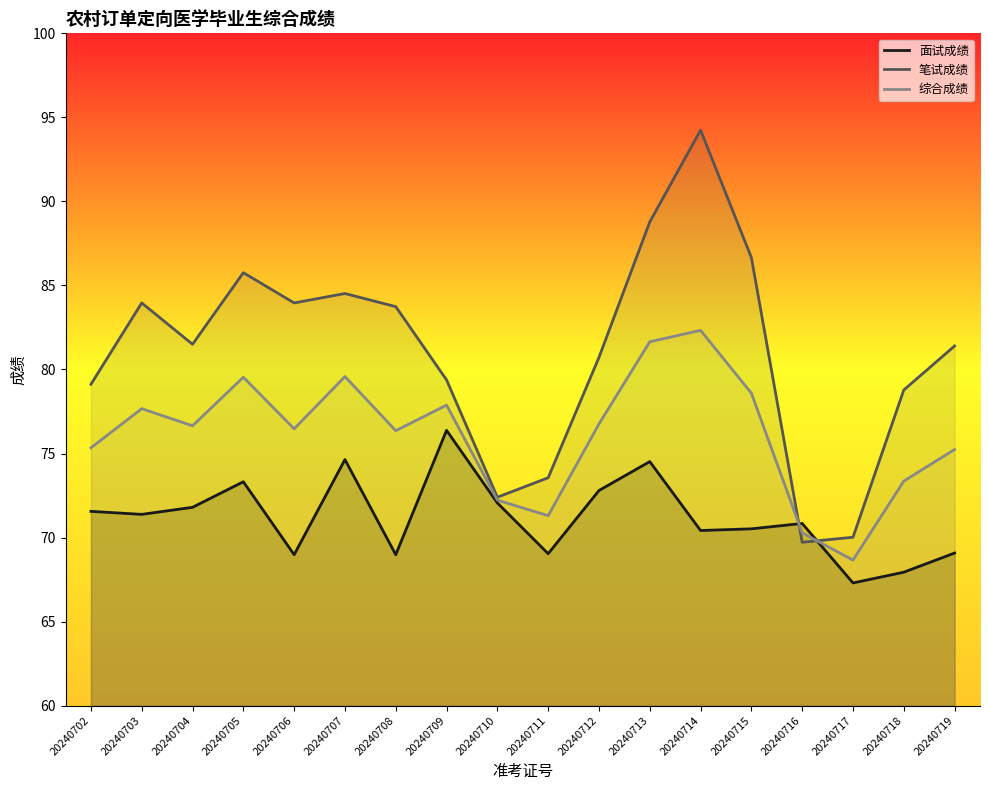

Reading left to right, extract all data points from this chart.

面试成绩: 20240702=71.6	20240703=71.4	20240704=71.8	20240705=73.3	20240706=69.0	20240707=74.6	20240708=69.0	20240709=76.4	20240710=72.1	20240711=69.0	20240712=72.8	20240713=74.5	20240714=70.4	20240715=70.5	20240716=70.8	20240717=67.3	20240718=67.9	20240719=69.1
笔试成绩: 20240702=79.1	20240703=84.0	20240704=81.5	20240705=85.8	20240706=84.0	20240707=84.5	20240708=83.7	20240709=79.4	20240710=72.4	20240711=73.6	20240712=80.7	20240713=88.8	20240714=94.2	20240715=86.7	20240716=69.7	20240717=70.0	20240718=78.8	20240719=81.4
综合成绩: 20240702=75.3	20240703=77.7	20240704=76.7	20240705=79.5	20240706=76.5	20240707=79.6	20240708=76.4	20240709=77.9	20240710=72.2	20240711=71.3	20240712=76.8	20240713=81.7	20240714=82.3	20240715=78.6	20240716=70.3	20240717=68.7	20240718=73.4	20240719=75.2